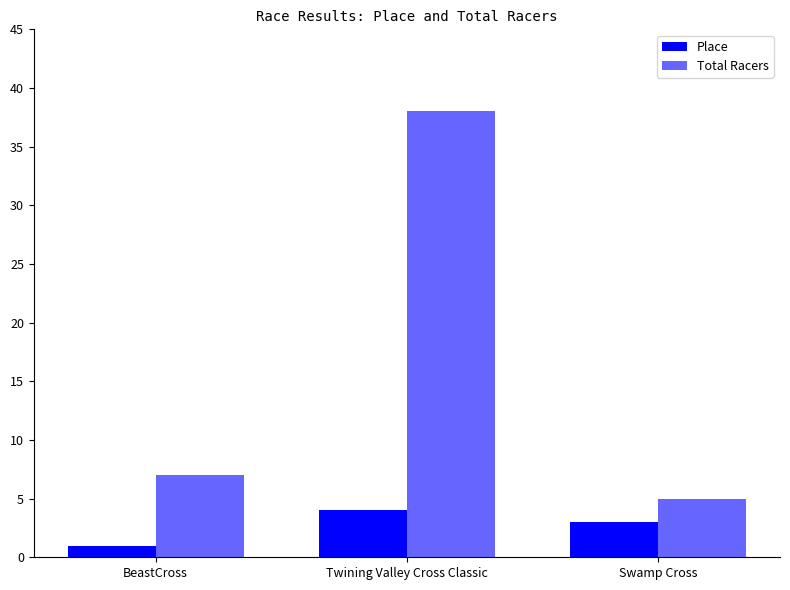

What is the value of the Place bar at the 3rd from the left?

3